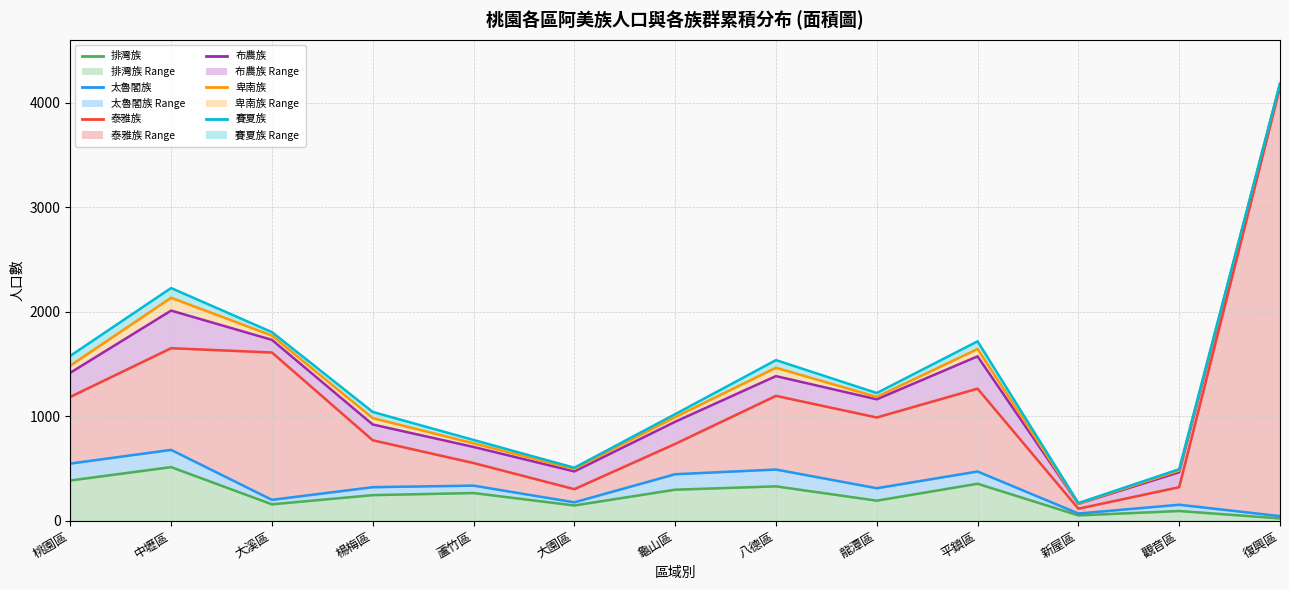

Does the chart display data point markers on the line(s)?

No